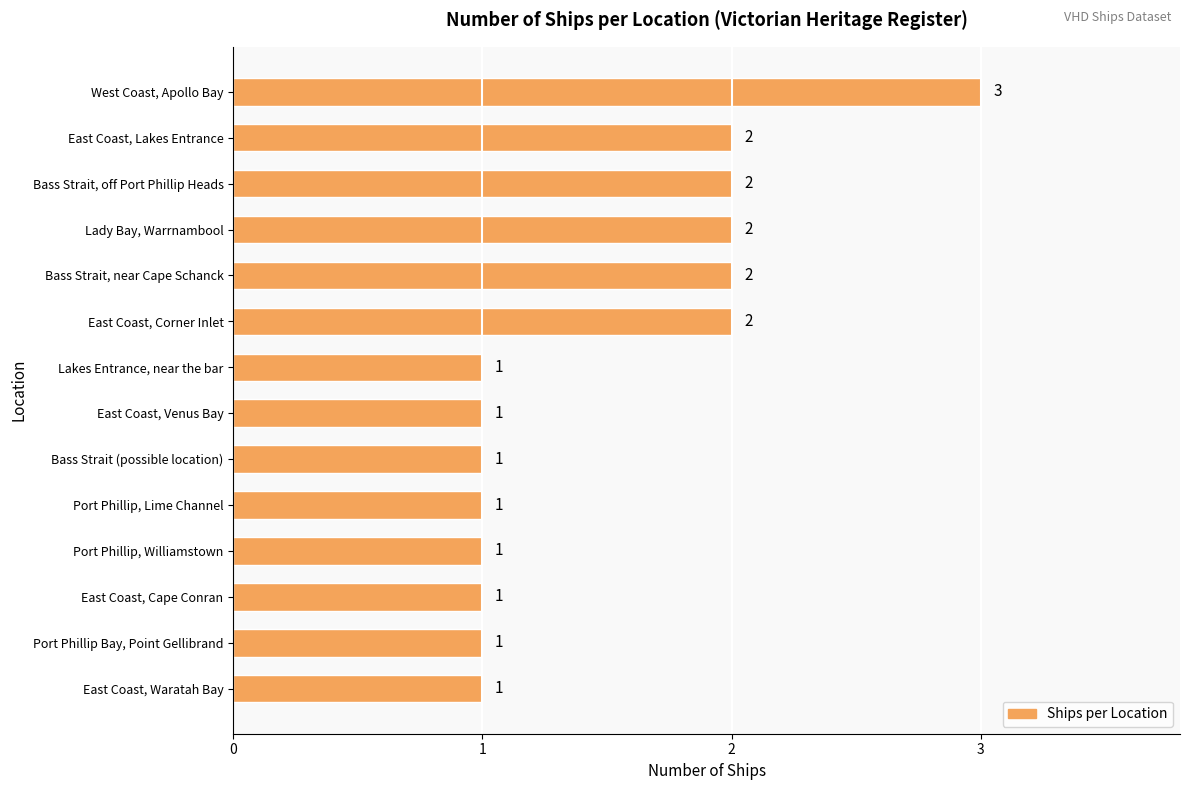

What is the label of the 12th bar from the bottom?

Bass Strait, off Port Phillip Heads